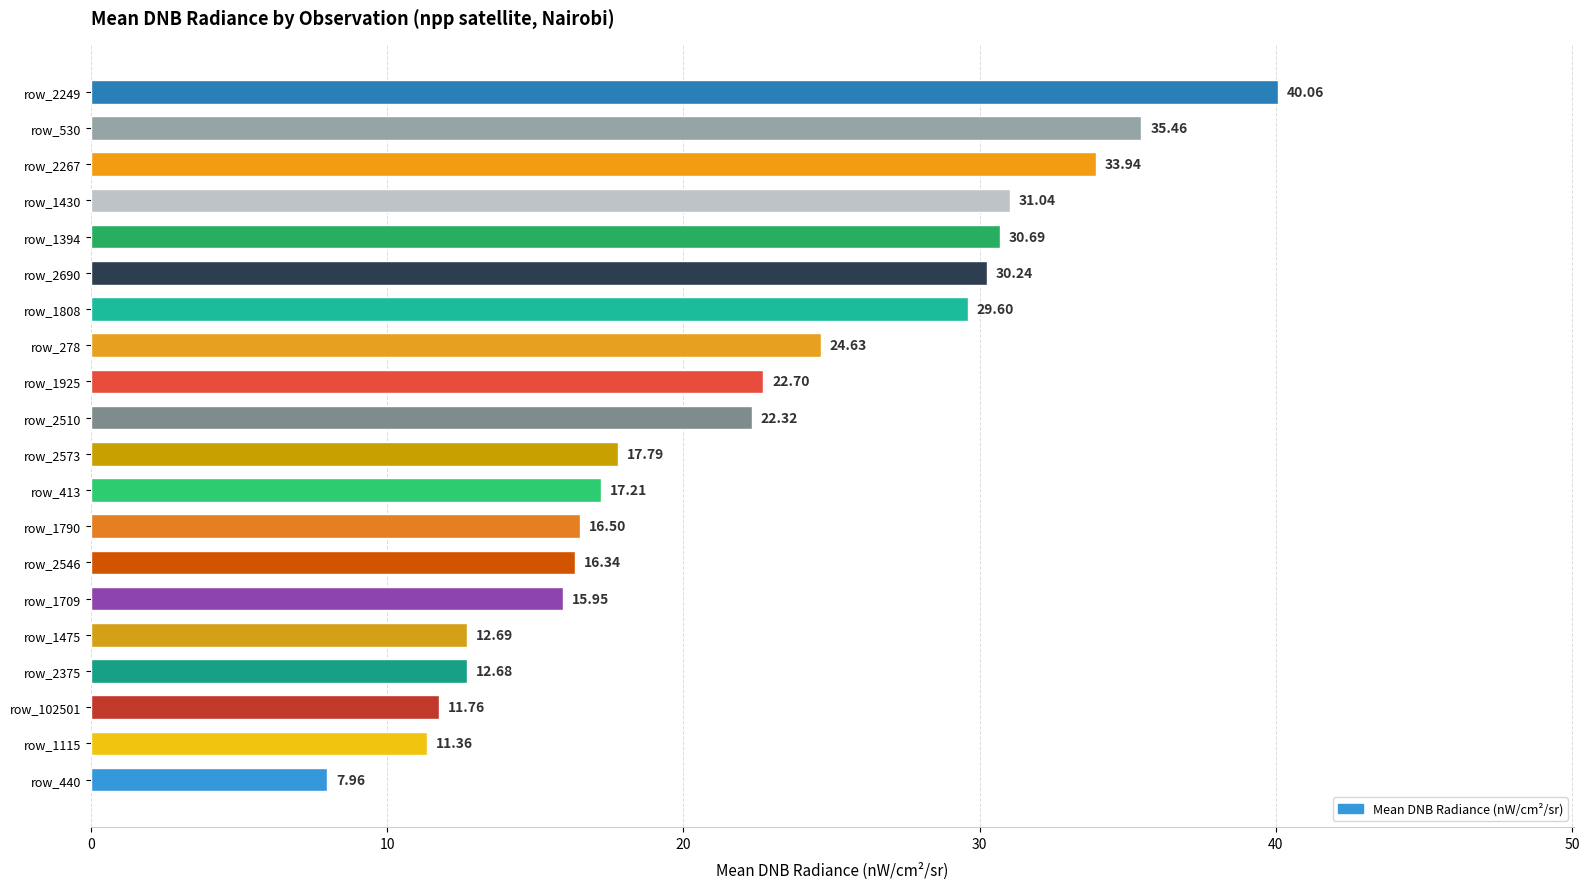

List the labels in order of value, largest first.

row_2249, row_530, row_2267, row_1430, row_1394, row_2690, row_1808, row_278, row_1925, row_2510, row_2573, row_413, row_1790, row_2546, row_1709, row_1475, row_2375, row_102501, row_1115, row_440